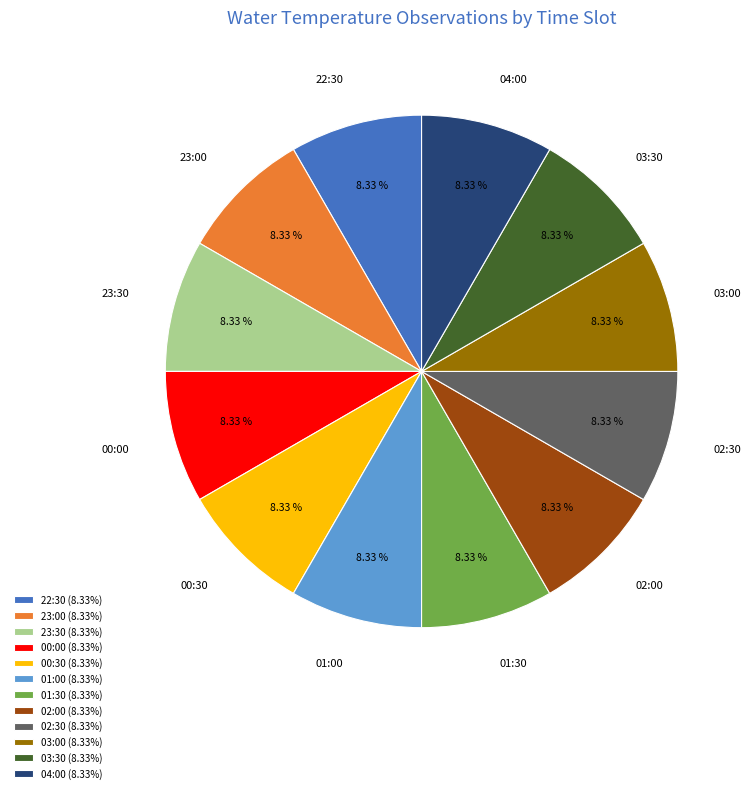

To the nearest percent, what is the average slice percentage?

8%